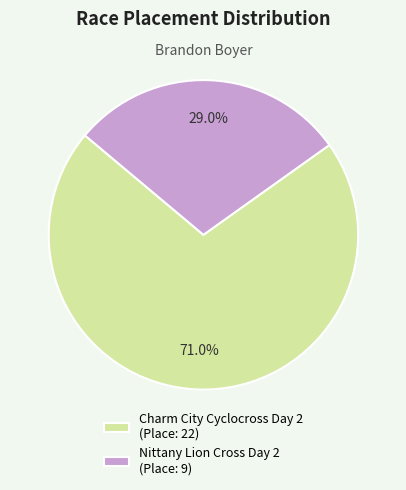

To the nearest percent, what portion does Nittany Lion Cross Day 2 represent?

29%